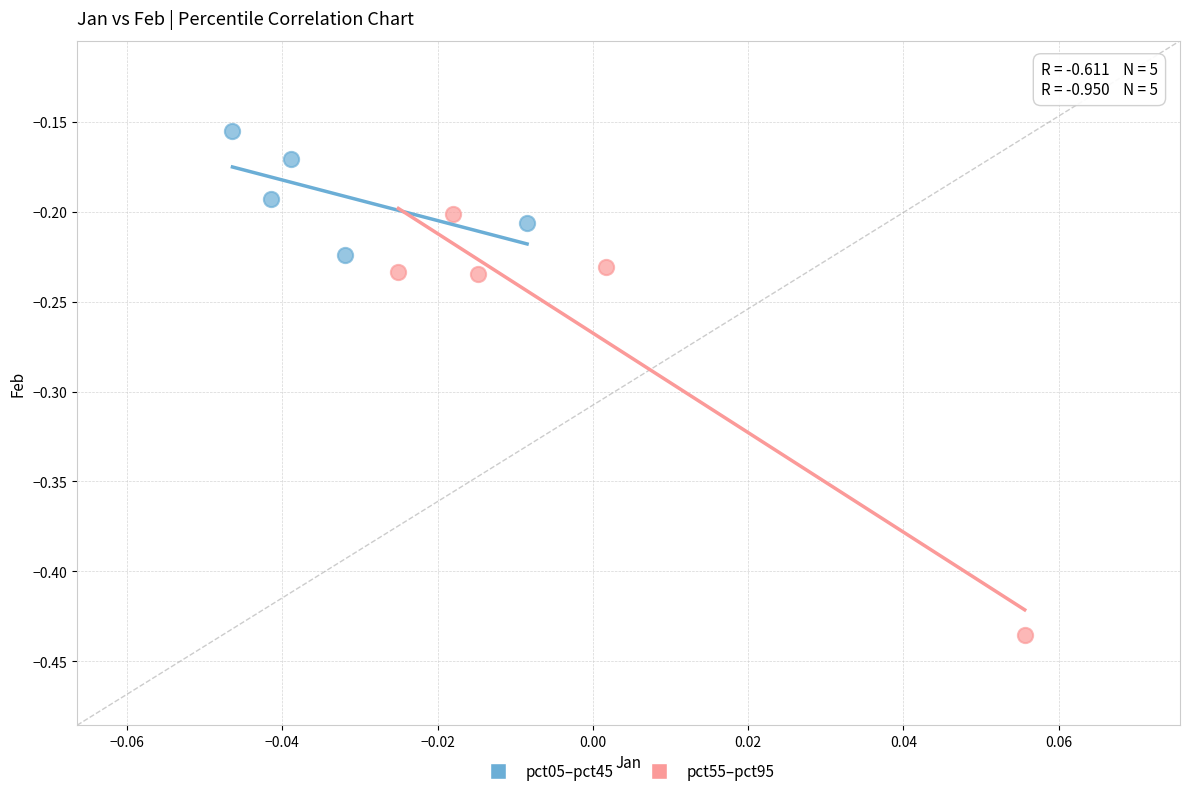

Which series has the largest Y range (max minus min)?

pct55–pct95